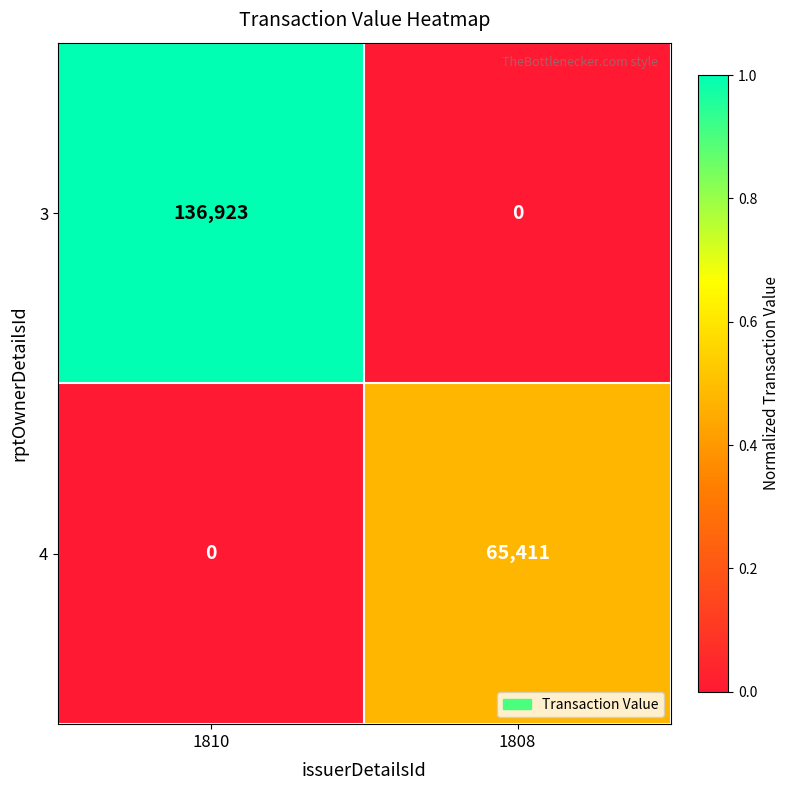

What is the highest value of the 3 series?

136923